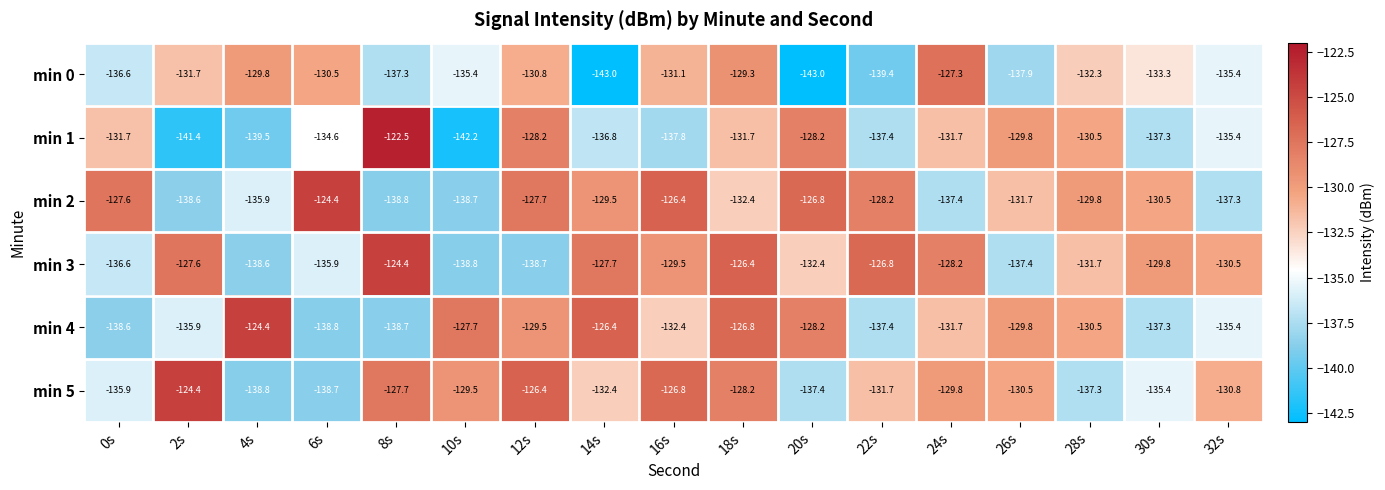

What value does the min 0 series have at 8s?

-137.3